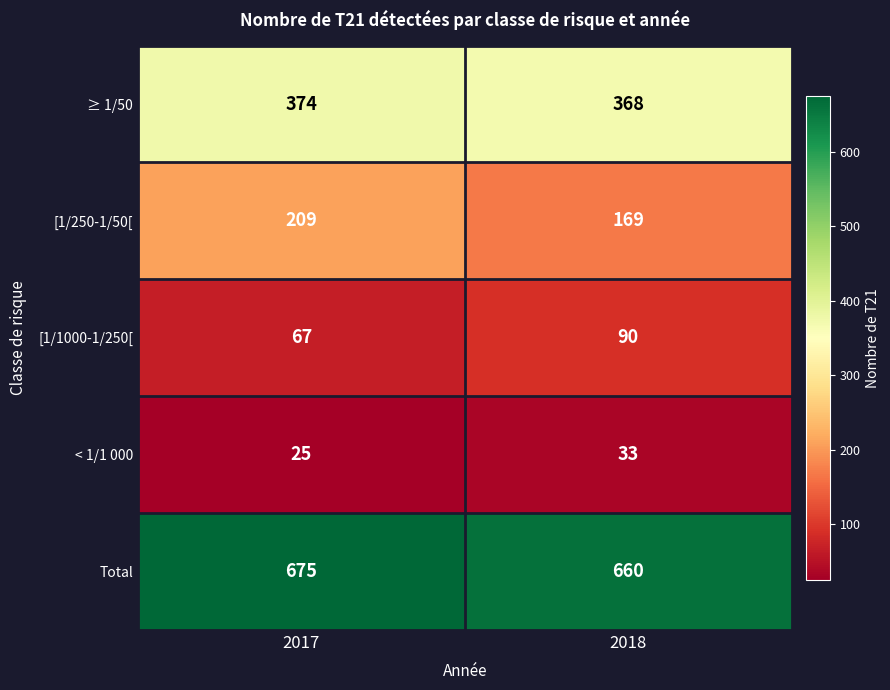

True or false: ≥ 1/50 has a value of 368 at 2018.

True